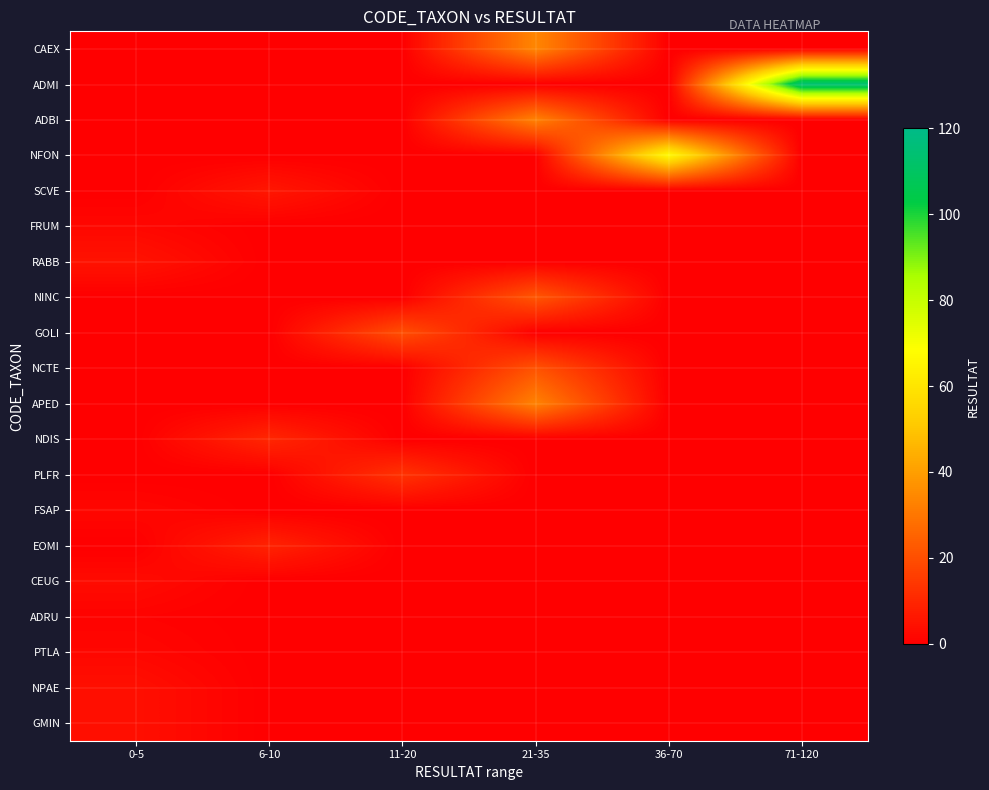

List the series in order of their peak value, highest first.

ADMI, NFON, CAEX, ADBI, APED, NINC, NCTE, GOLI, PLFR, NDIS, EOMI, SCVE, RABB, NPAE, GMIN, CEUG, FRUM, FSAP, PTLA, ADRU